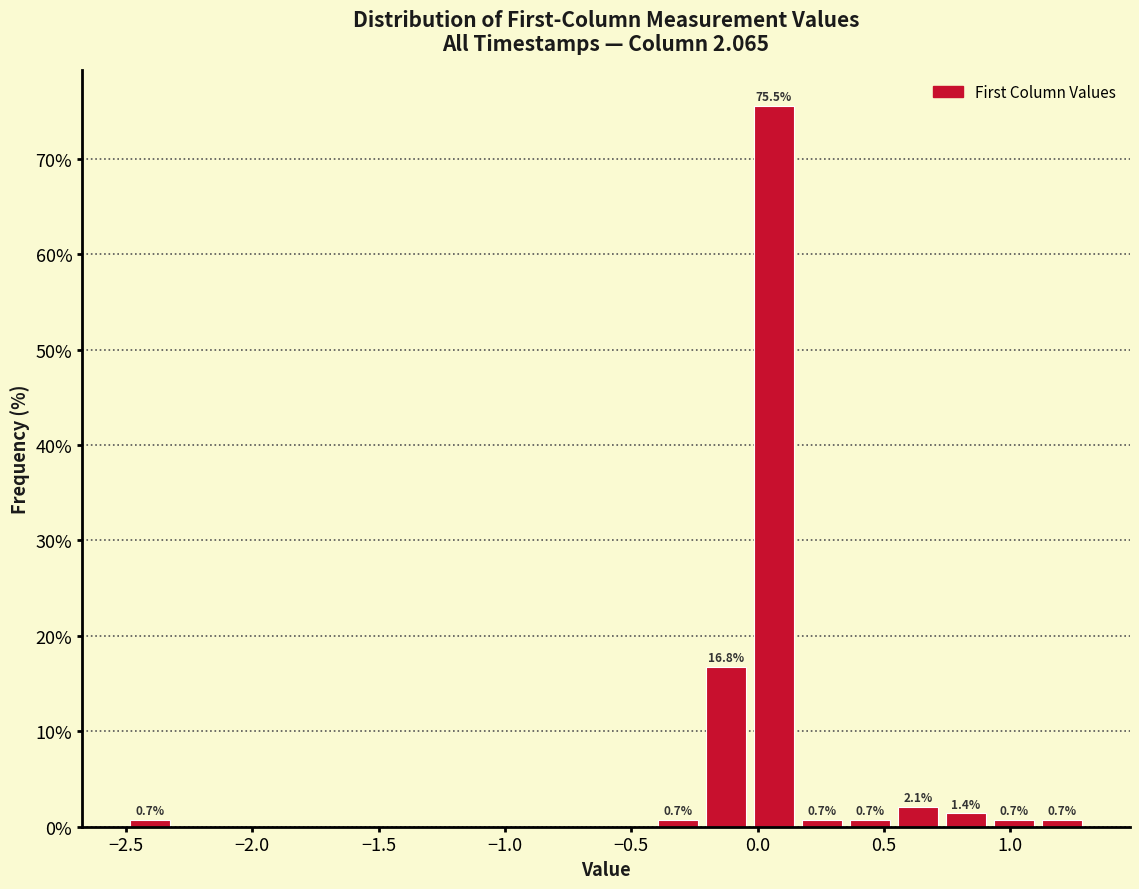

Read against the x-axis, roughly where is the centre of the tallest bar?

0.05